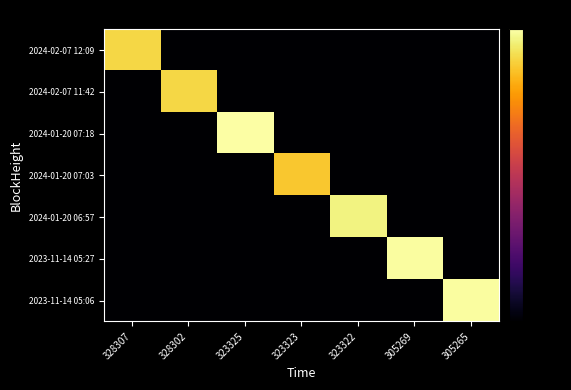

At which category is the sum across all series the highest?

323325